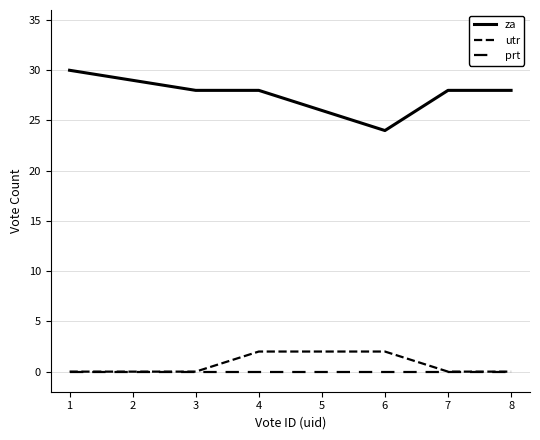

What is the total value across all series at 8?

28